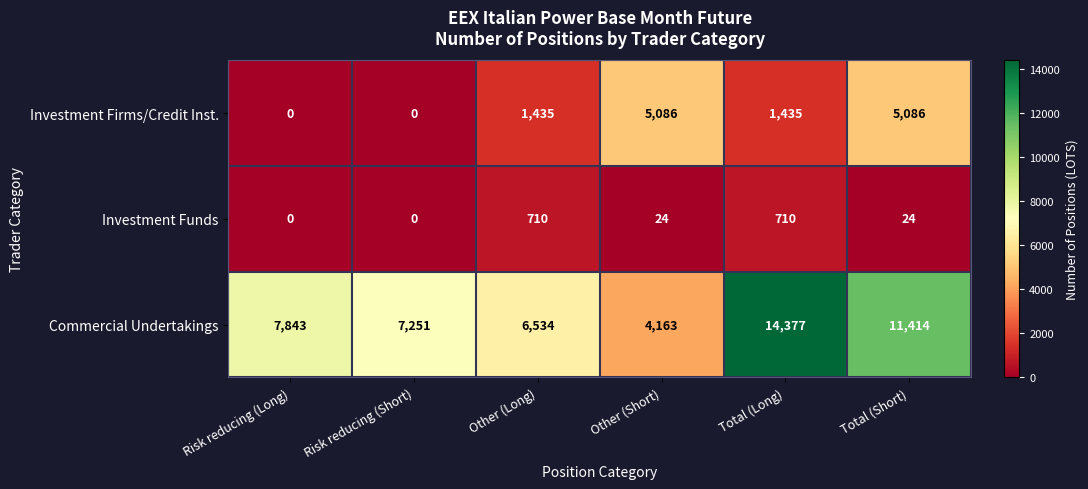

Reading left to right, extract all data points from this chart.

Investment Firms/Credit Inst.: 0	0	1435	5086	1435	5086
Investment Funds: 0	0	710	24	710	24
Commercial Undertakings: 7843	7251	6534	4163	14377	11414